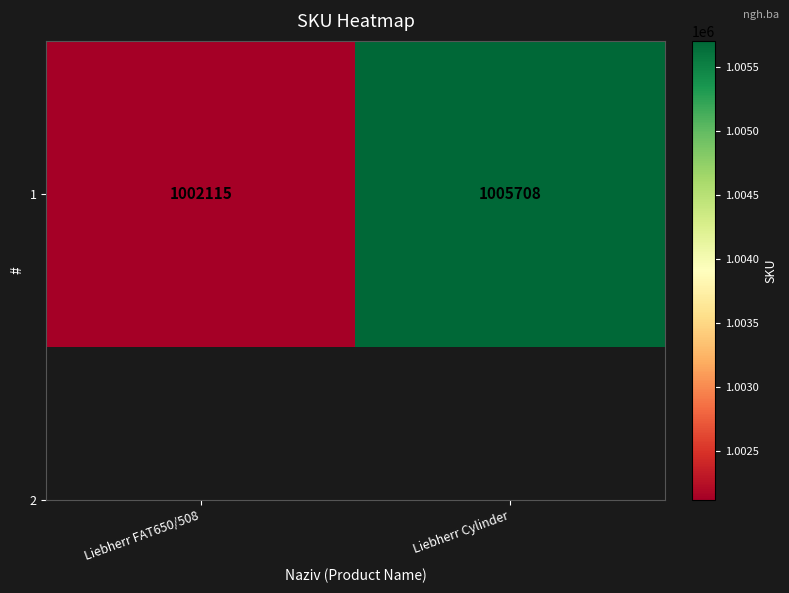

Reading right to left, what are all the values shown in this chart?

Liebherr Cylinder=1005708	Liebherr FAT650/508=1002115